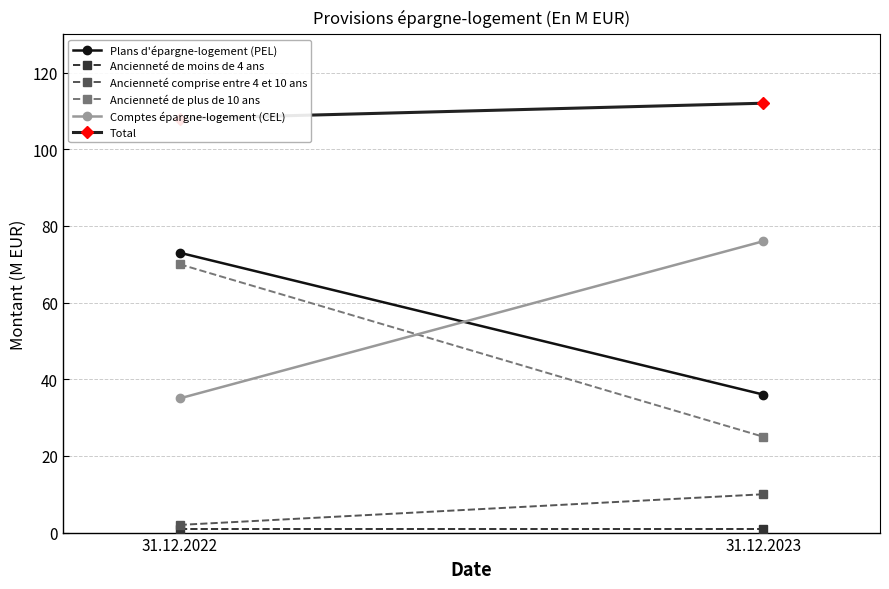

Reading left to right, extract all data points from this chart.

Plans d'épargne-logement (PEL): 31.12.2022=73	31.12.2023=36
Ancienneté de moins de 4 ans: 31.12.2022=1	31.12.2023=1
Ancienneté comprise entre 4 et 10 ans: 31.12.2022=2	31.12.2023=10
Ancienneté de plus de 10 ans: 31.12.2022=70	31.12.2023=25
Comptes épargne-logement (CEL): 31.12.2022=35	31.12.2023=76
Total: 31.12.2022=108	31.12.2023=112